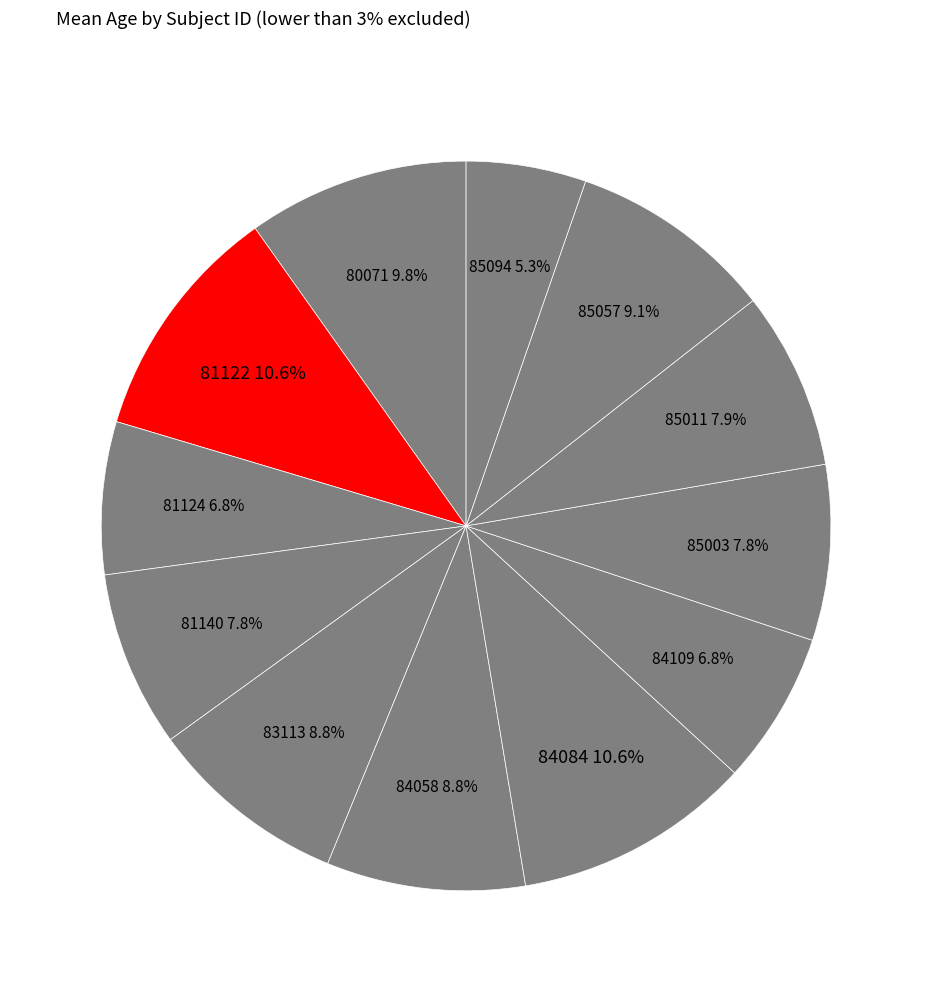

The 81122 slice represents 11% of the pie. True or false?

True